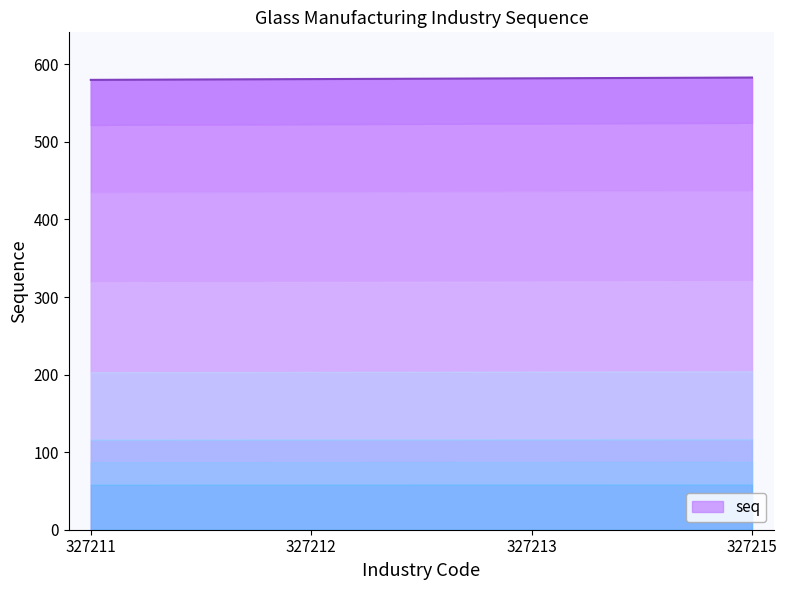

What is the sum of the values at 327212 and 327211?

1161